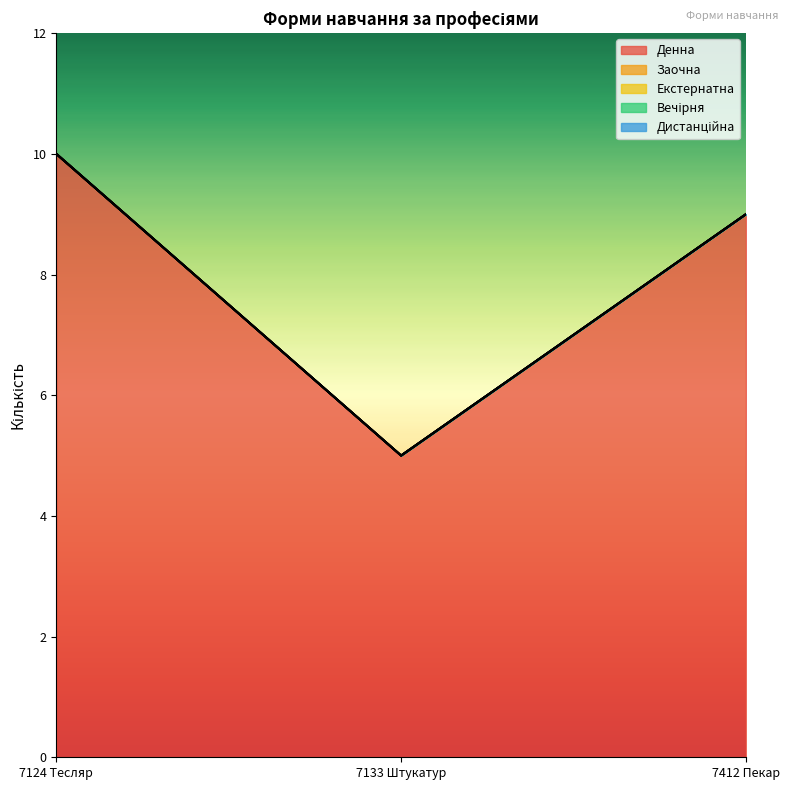

Which series has the widest spread of values?

Денна